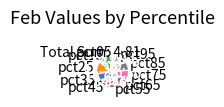

Is there a majority slice in this chart?

No